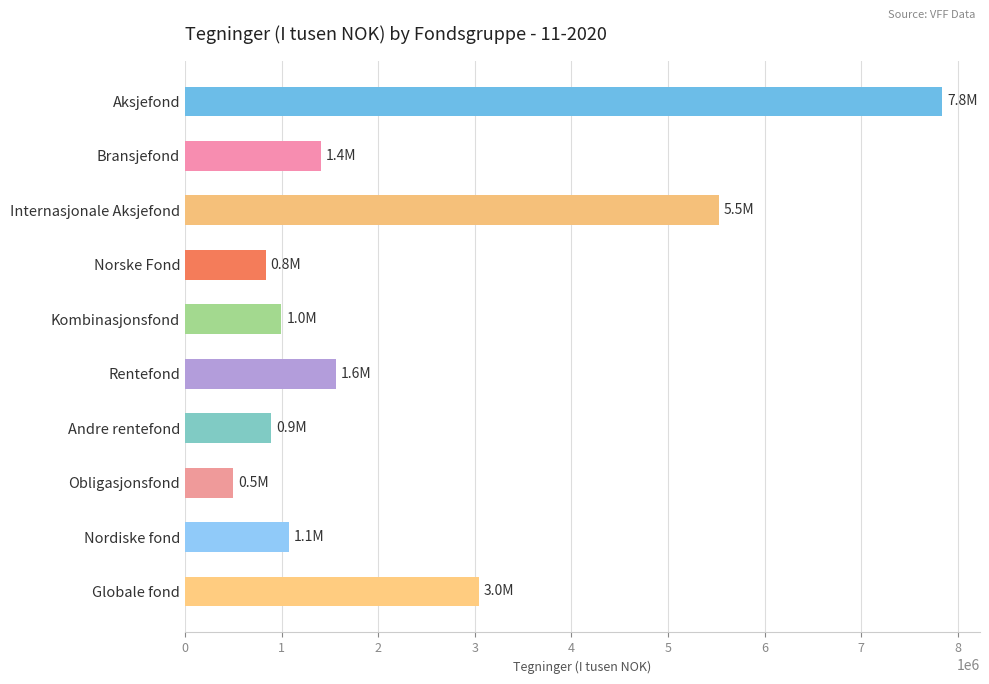

What is the average value?

2368878.1